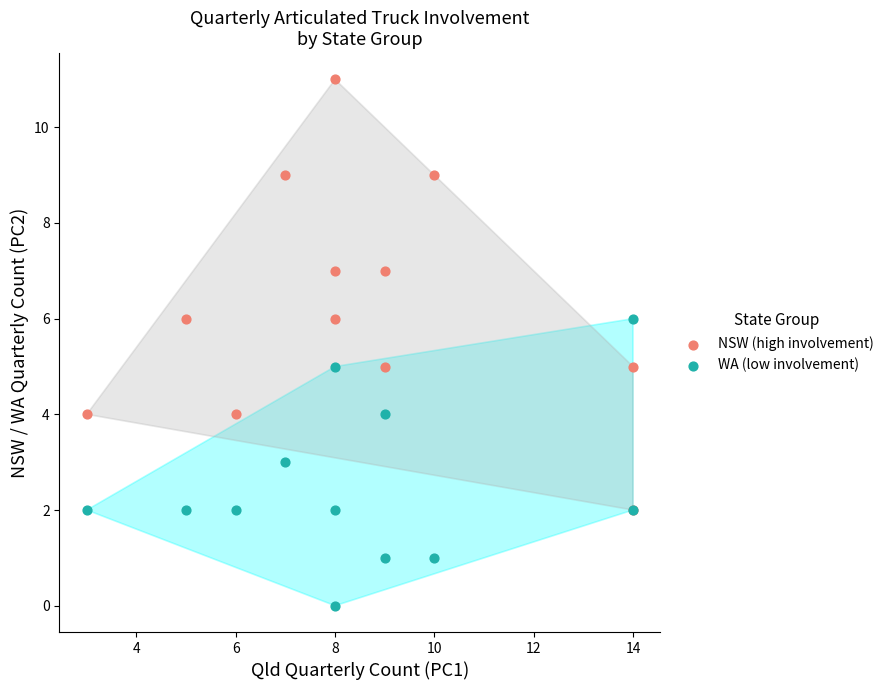

Which series contains the lowest Y value?

WA (low involvement)